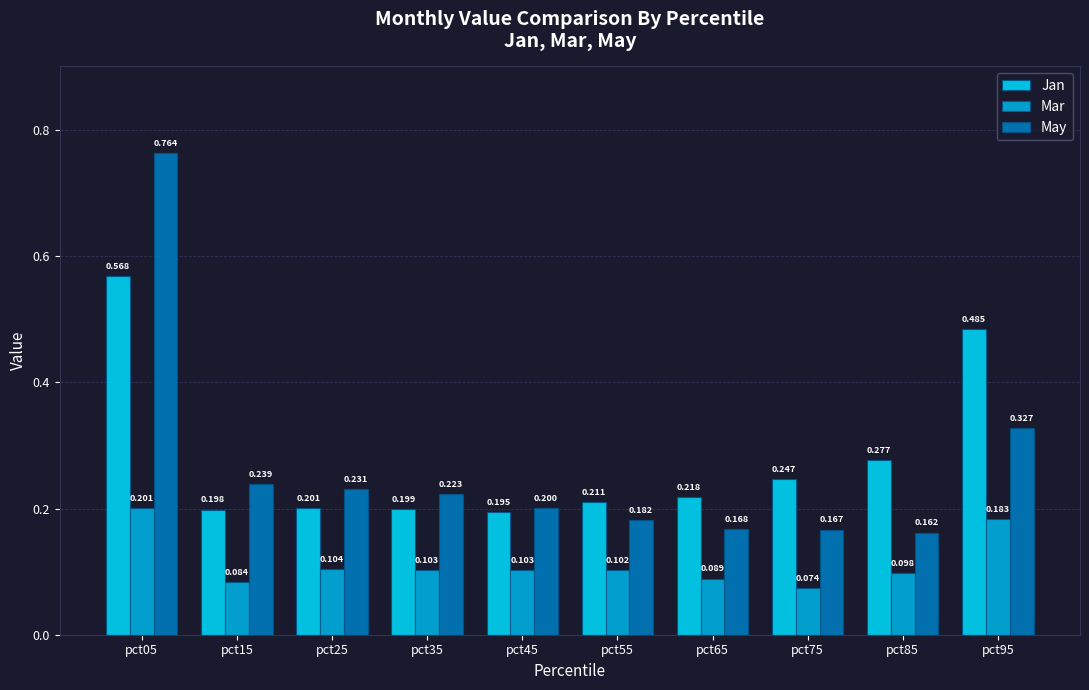

Rank the series by their maximum value, from highest to lowest.

May, Jan, Mar